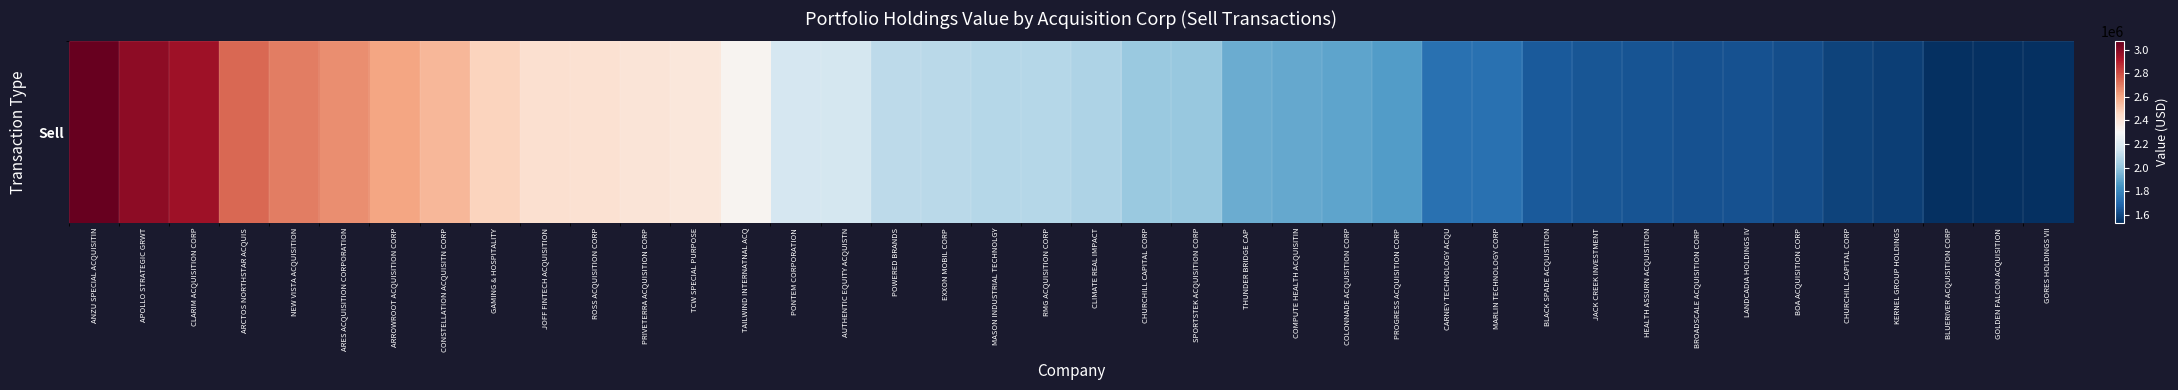

What is the change in value from CHURCHILL CAPITAL CORP to LANDCADIA HOLDINGS IV?

-386000